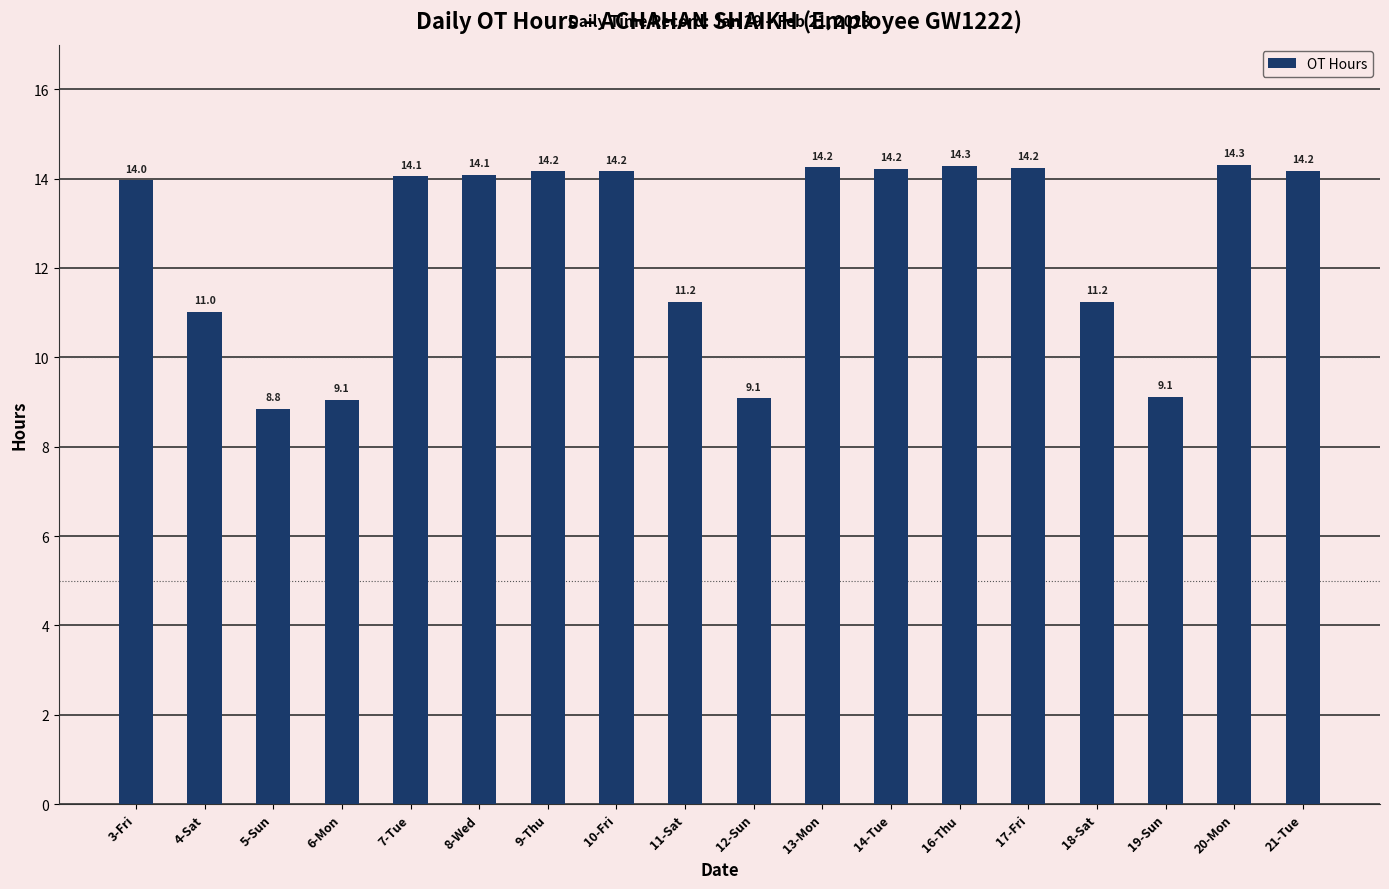

What is the greatest value displayed?

14.3